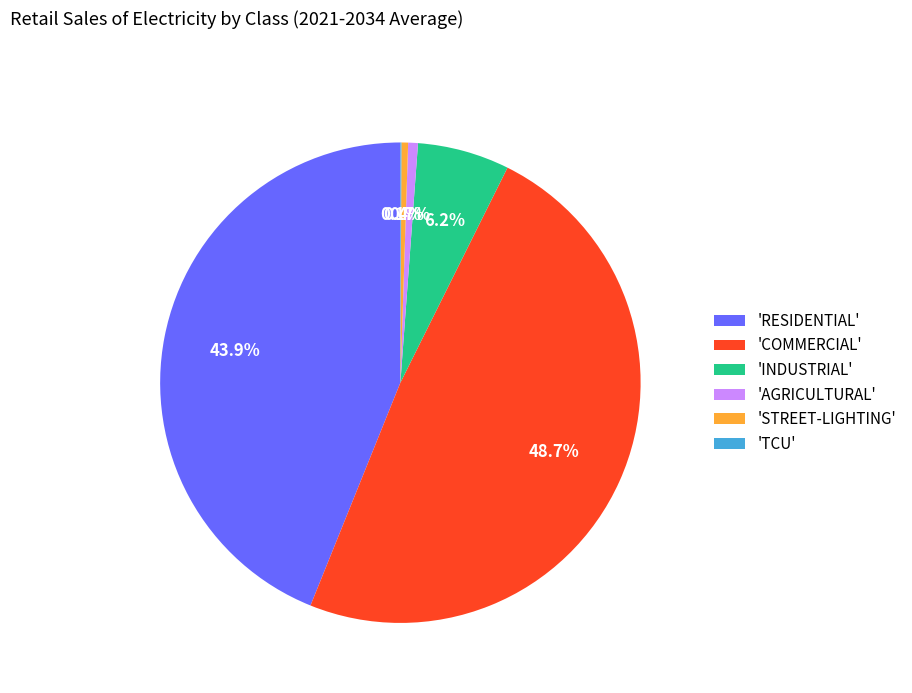

Approximately how many times larger is the value at 'RESIDENTIAL' compared to 'COMMERCIAL'?

0.9